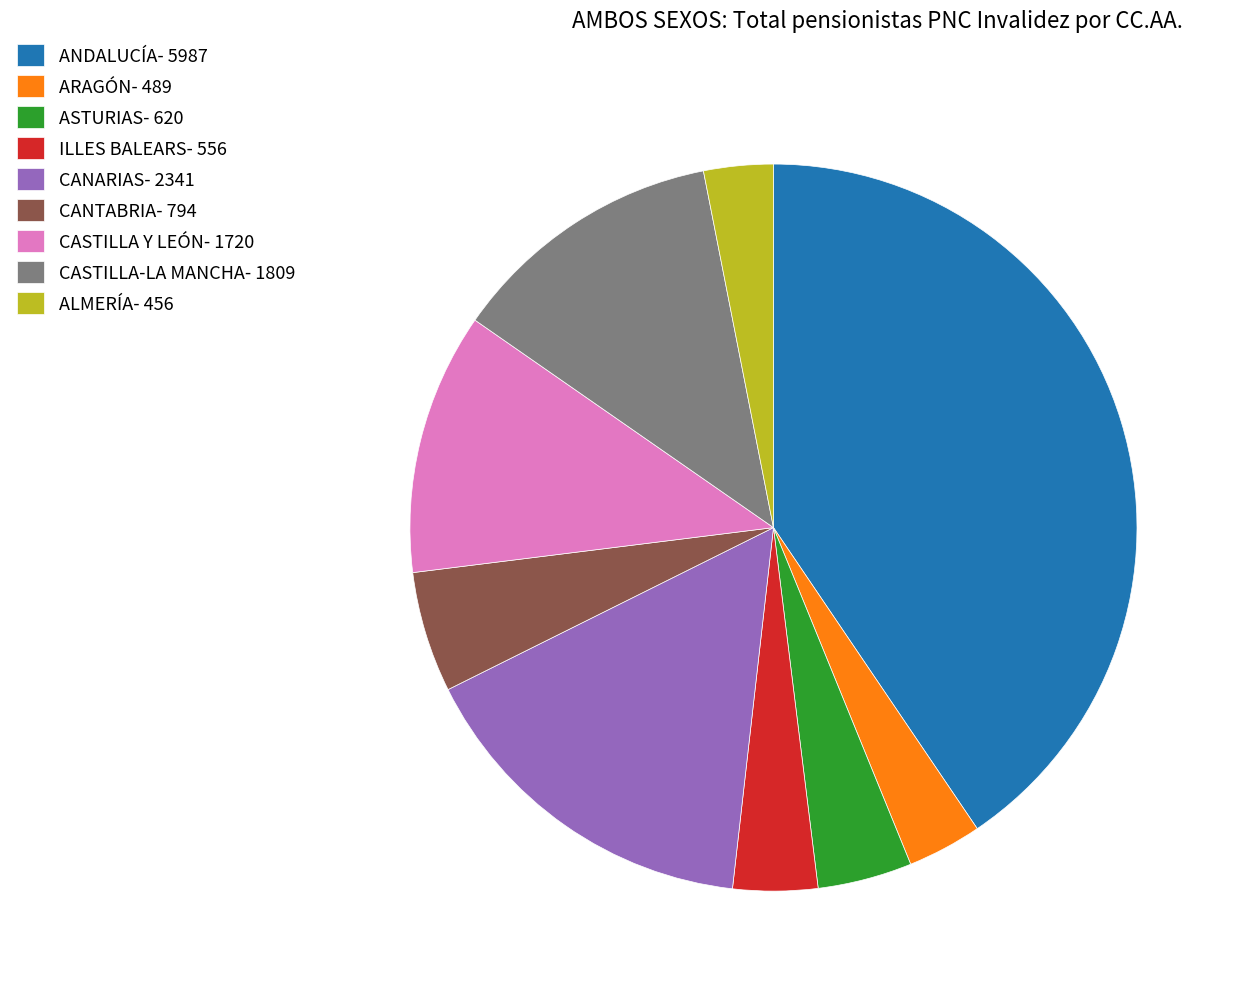

What is the ratio of the value at ASTURIAS- 620 to the value at ARAGÓN- 489?

1.3